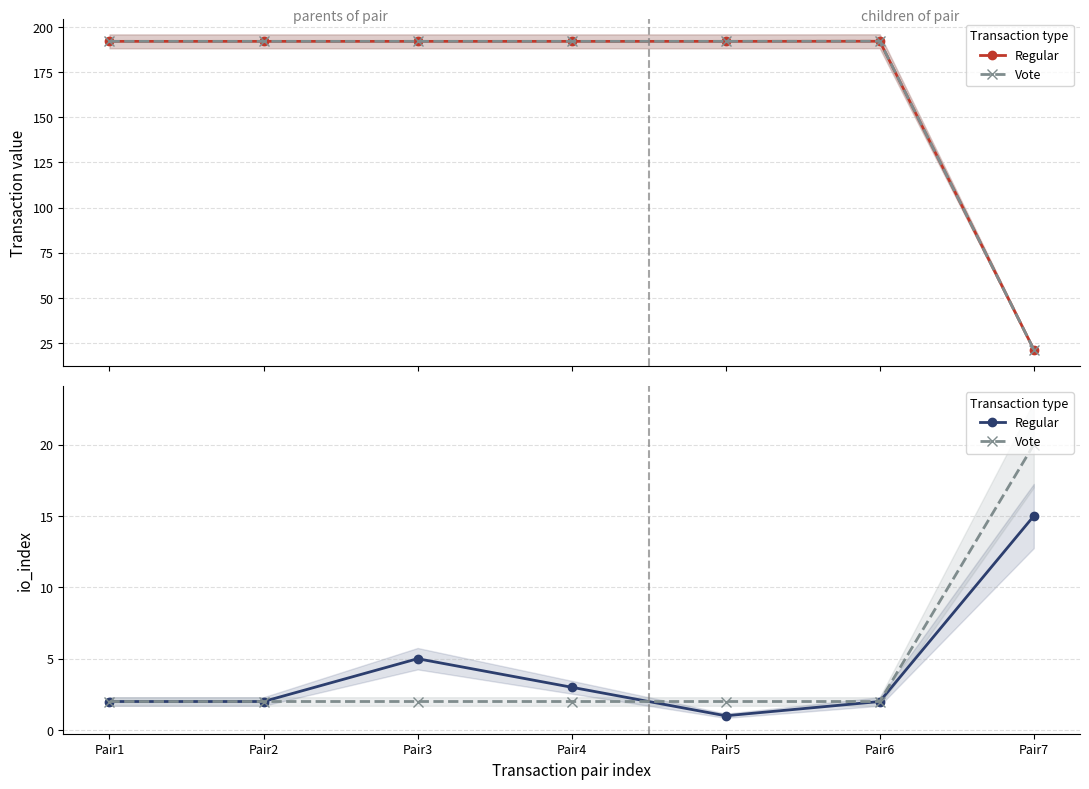

At which label is Regular closest to 8?

Pair3